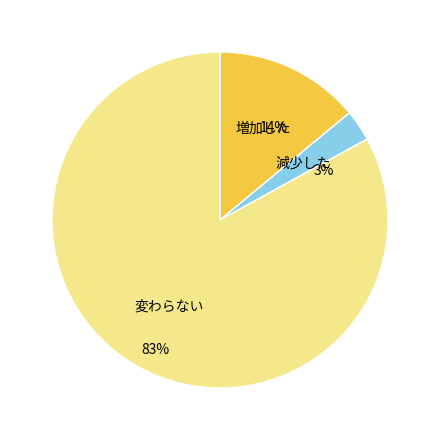

Is there any slice that represents more than half of the pie?

Yes